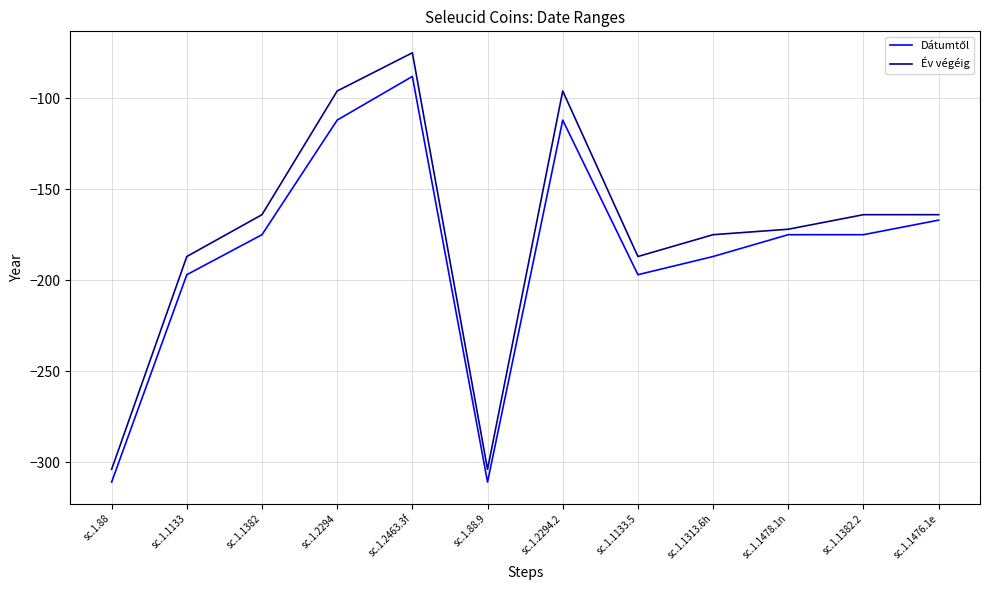

How many lines are shown in the chart?

2